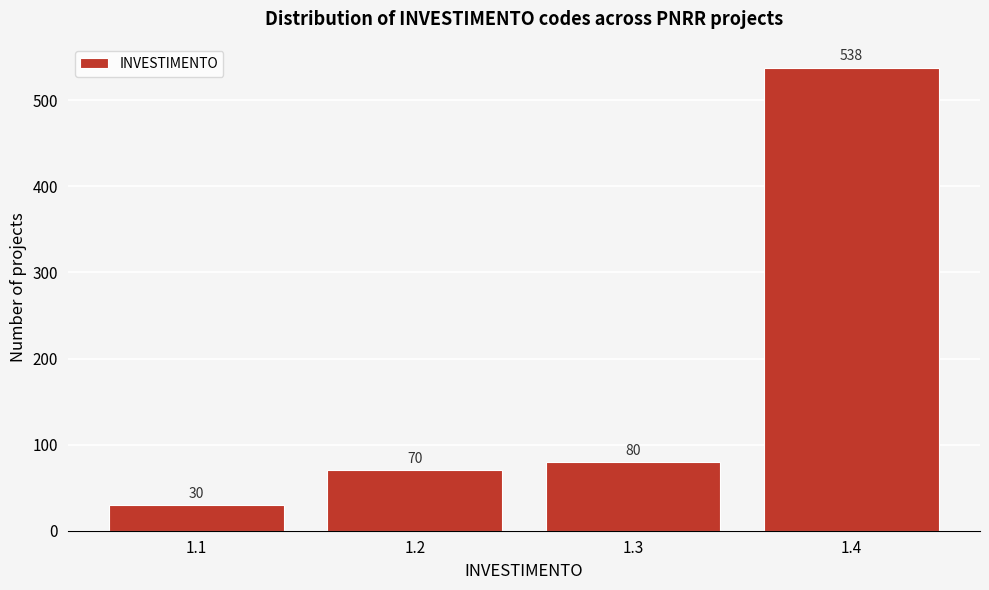

Reading right to left, transcribe all the data shown in this chart.

538	80	70	30